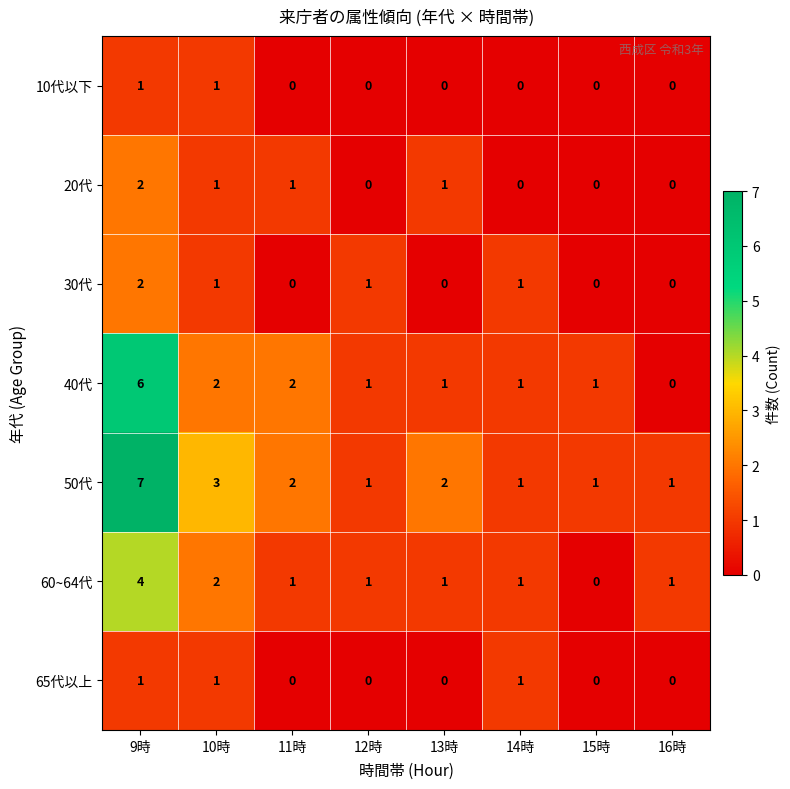

What is the greatest value displayed?

7